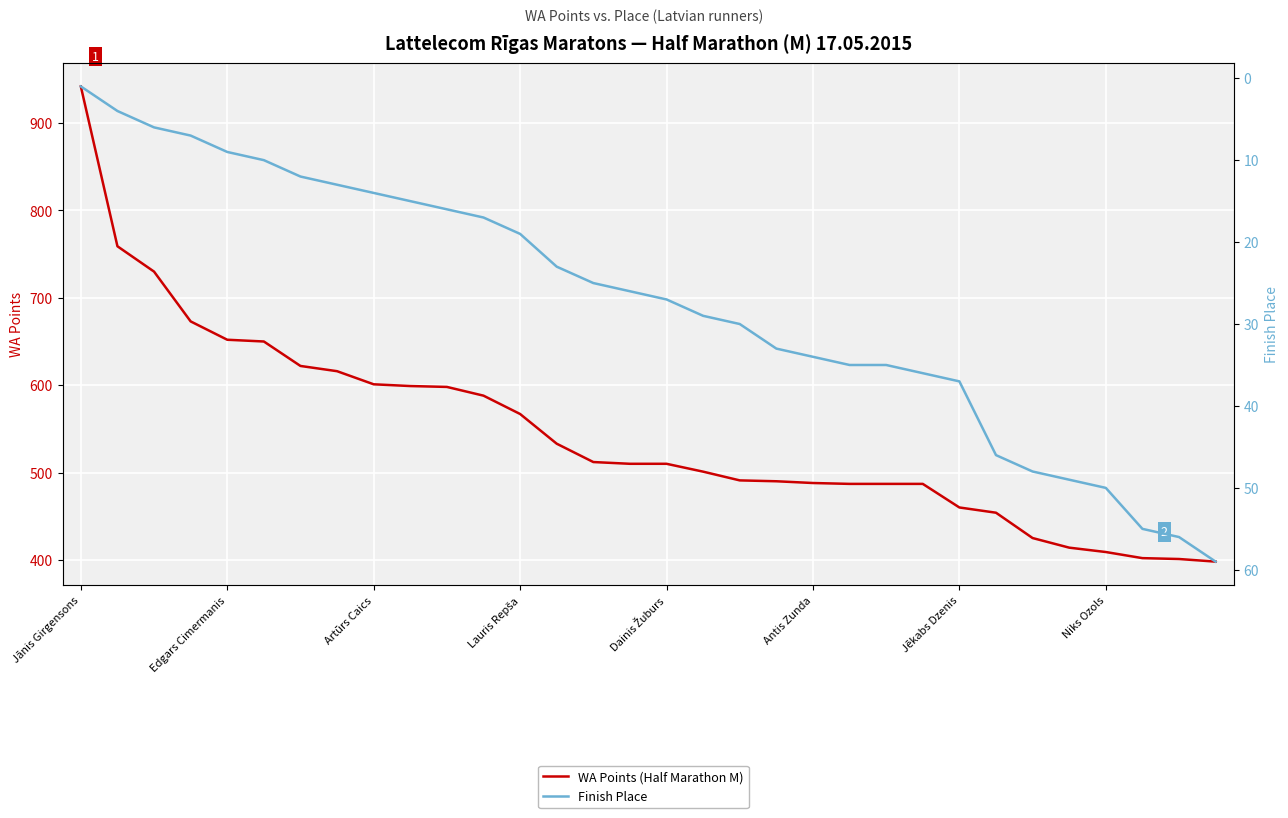

How many distinct data groups are displayed?

2